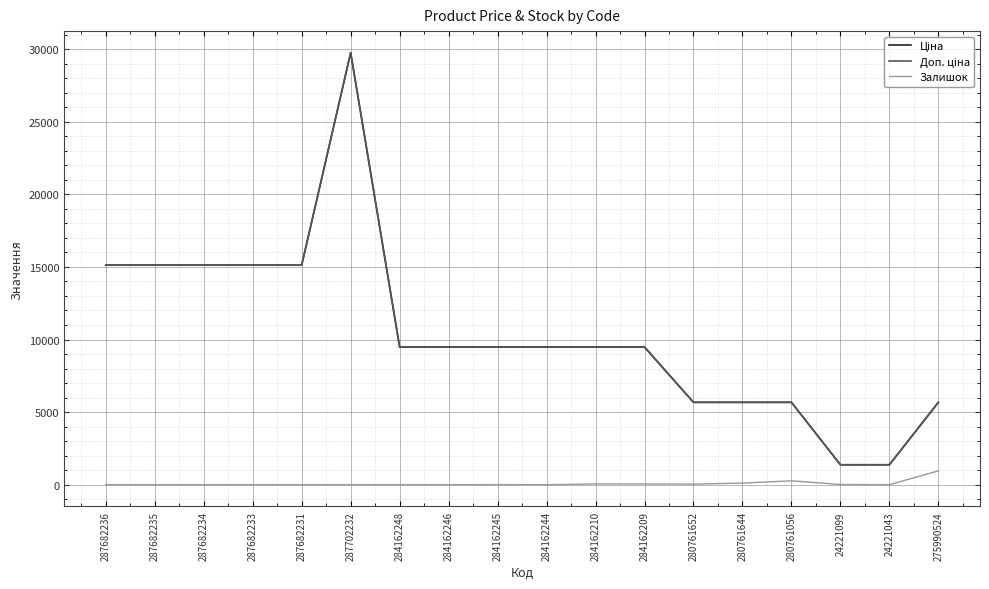

What is the spread (max minus min) of values at 280761644?

5560.8